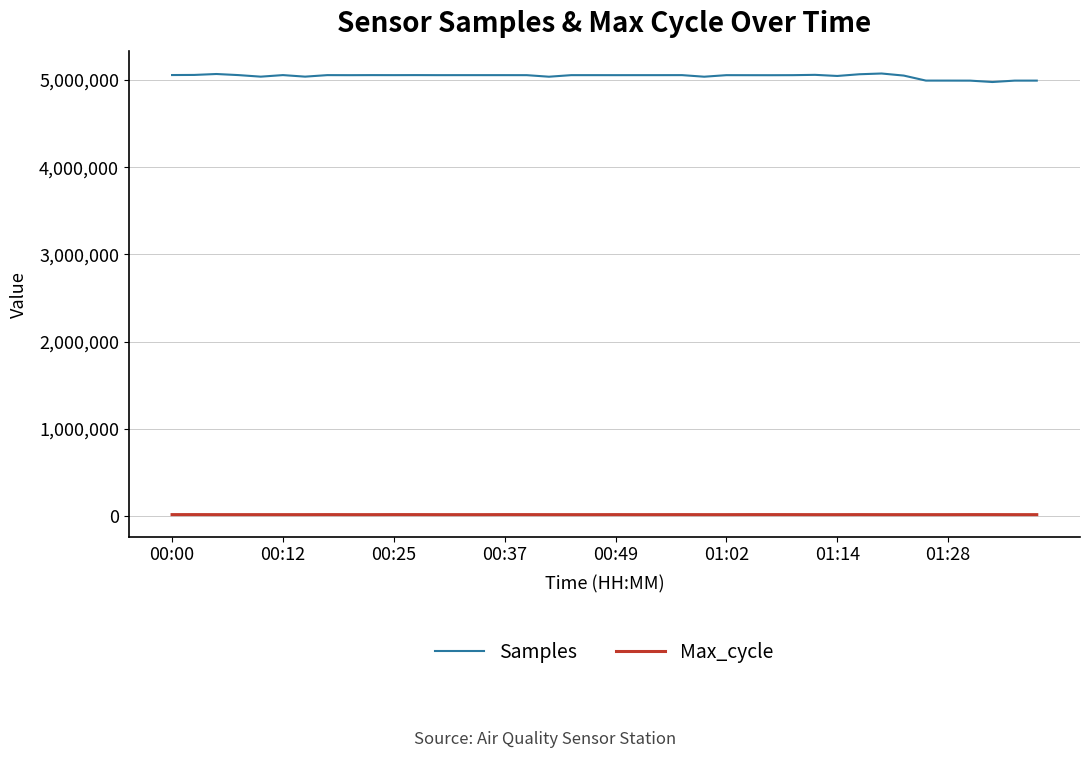

Which series has the largest total across all categories?

Samples